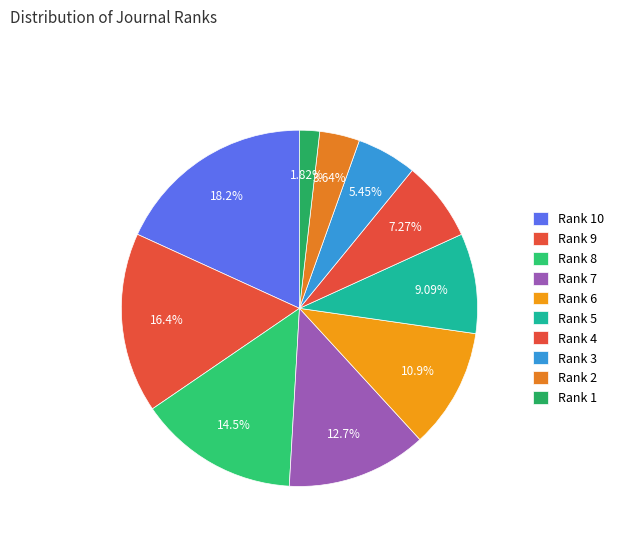

How many slices are in this pie chart?

10